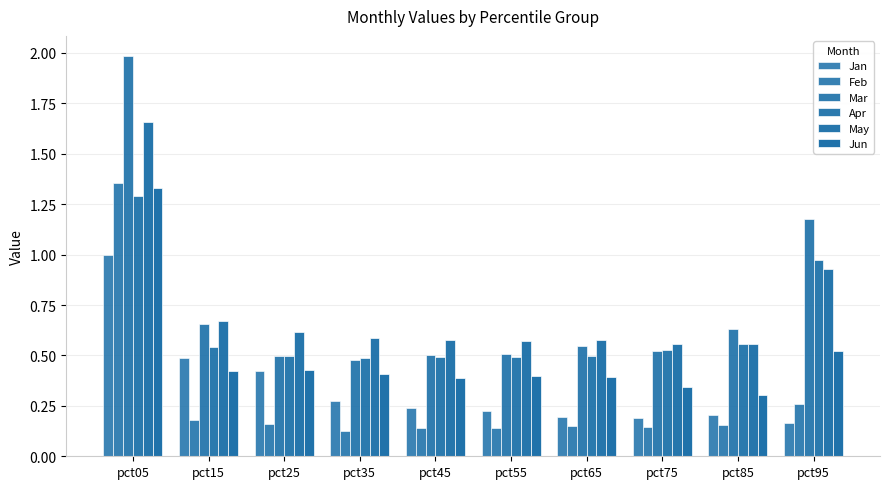

How many bars are there in each group?

6